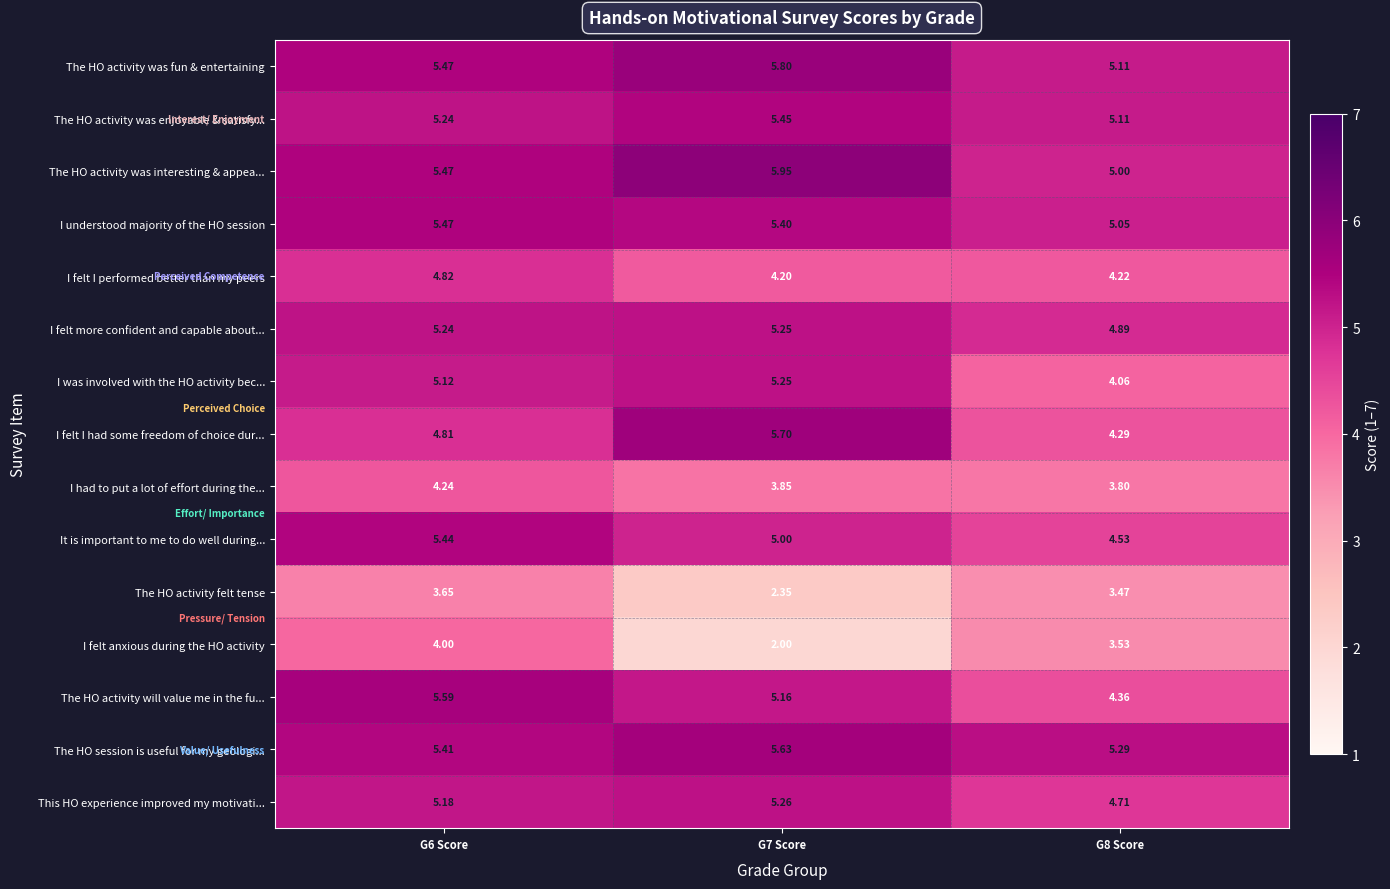

Which series has the largest total across all categories?

The HO activity was interesting & appea...